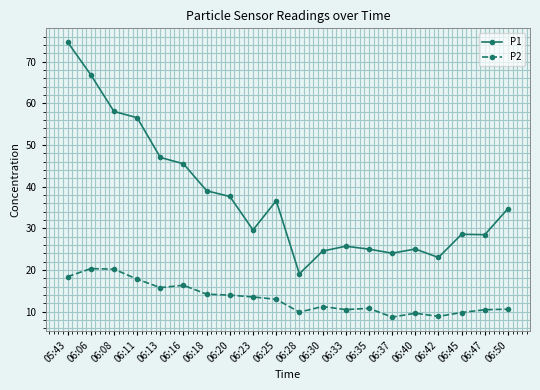

True or false: P2 has more than 1 interior local peaks.

True